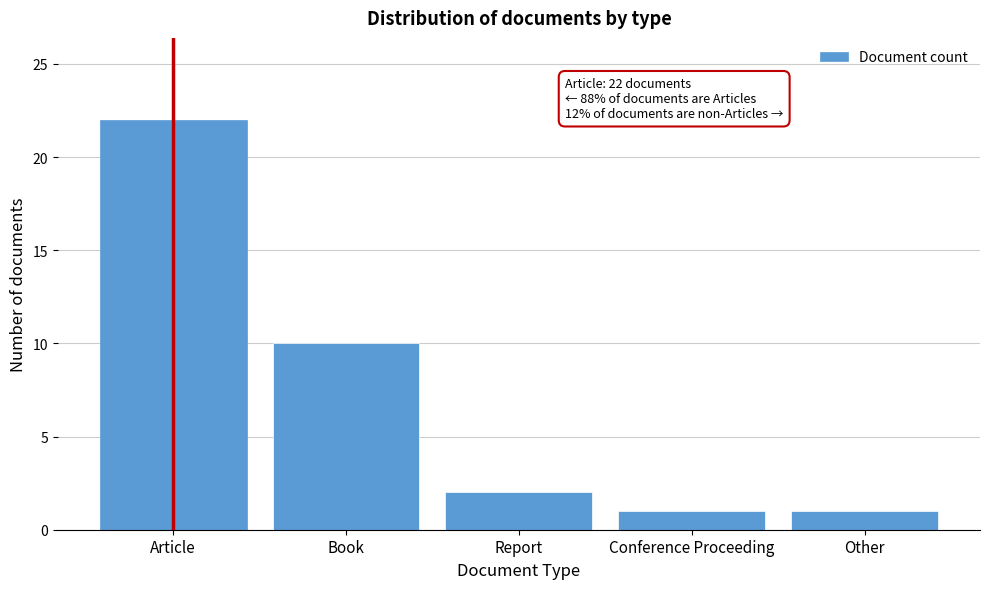

Reading left to right, what are all the values shown in this chart?

22	10	2	1	1